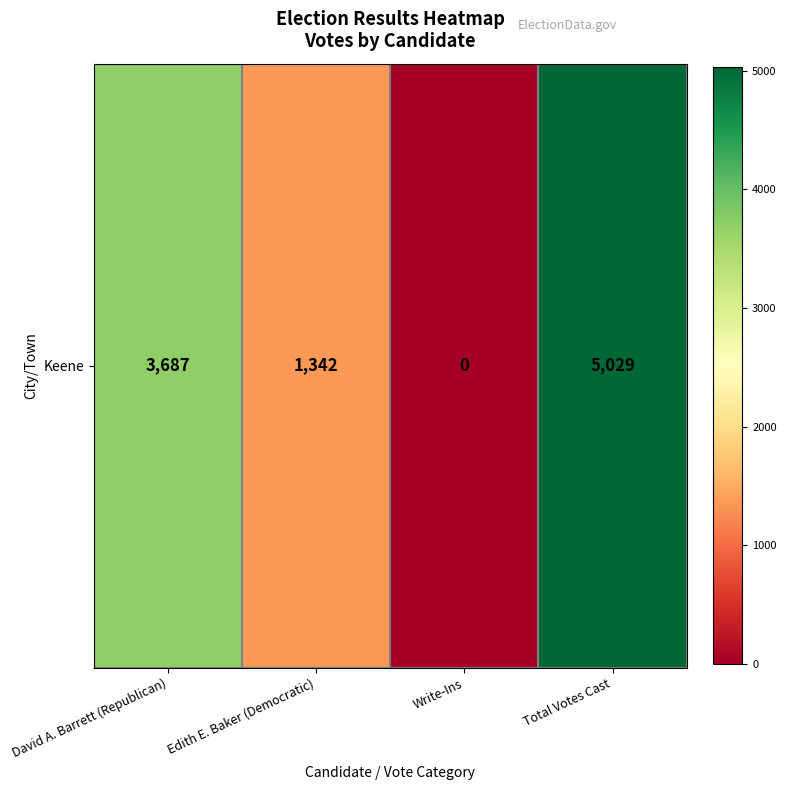

True or false: the data shows 1342 at Edith E. Baker (Democratic).

True